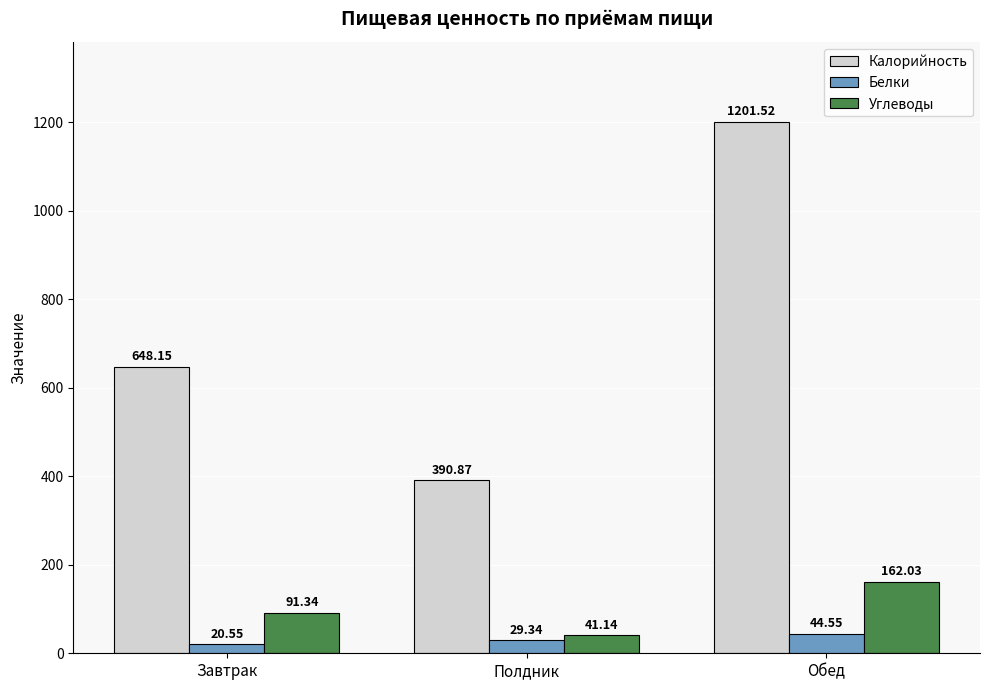

What is the total value across all series at Завтрак?

760.0